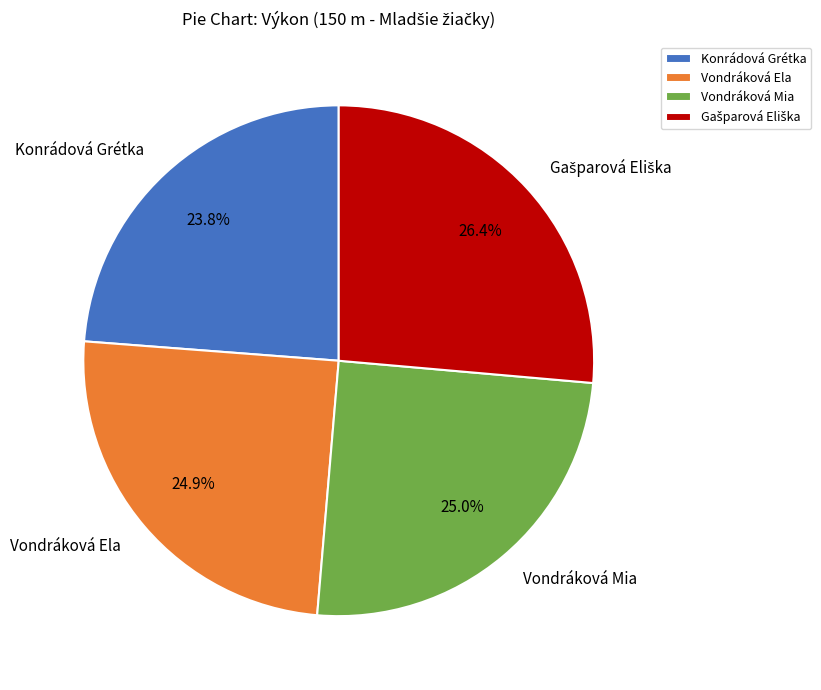

Which category has the smallest portion of the pie?

Konrádová Grétka